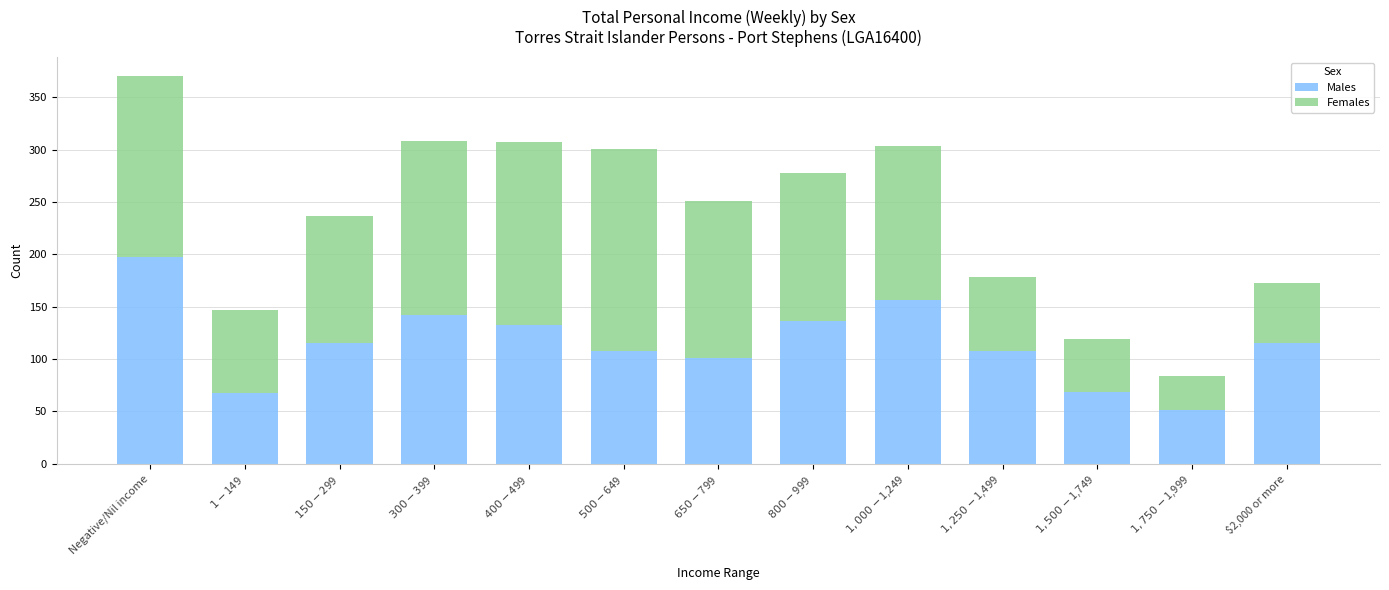

The Males series shows 115 at $2,000 or more. True or false?

True